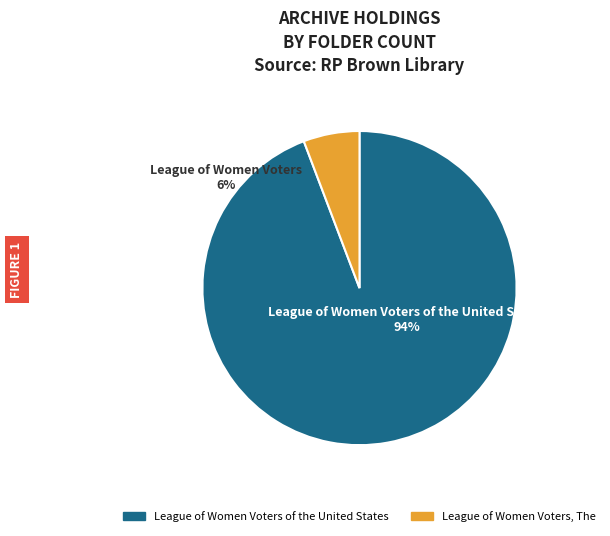

Is League of Women Voters of the United States the majority of the pie?

Yes